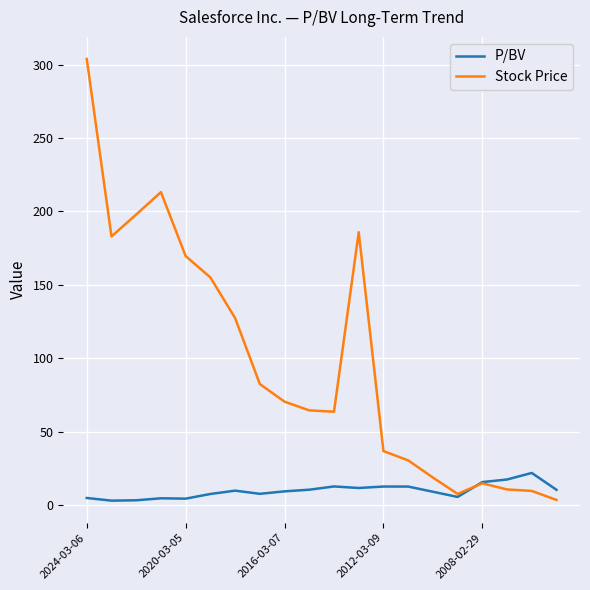

Which series has the widest spread of values?

Stock Price